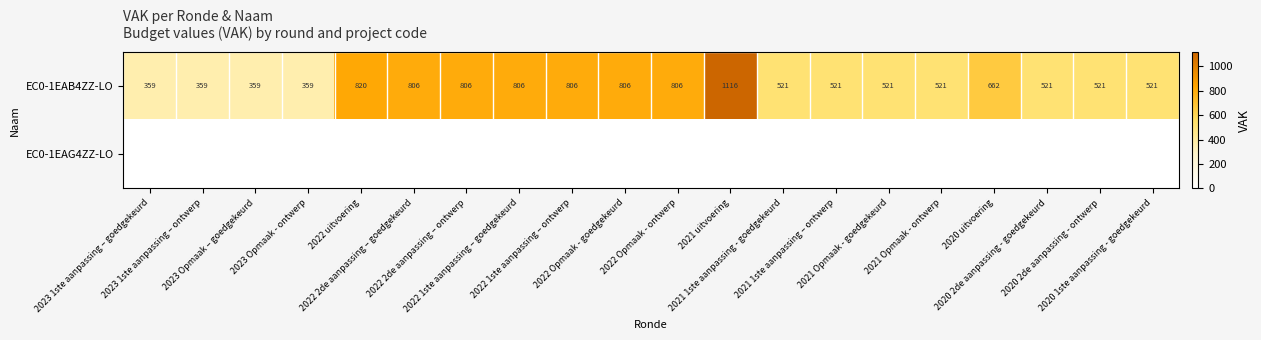

True or false: EC0-1EAB4ZZ-LO has a value of 274 at 2020 2de aanpassing - ontwerp.

False